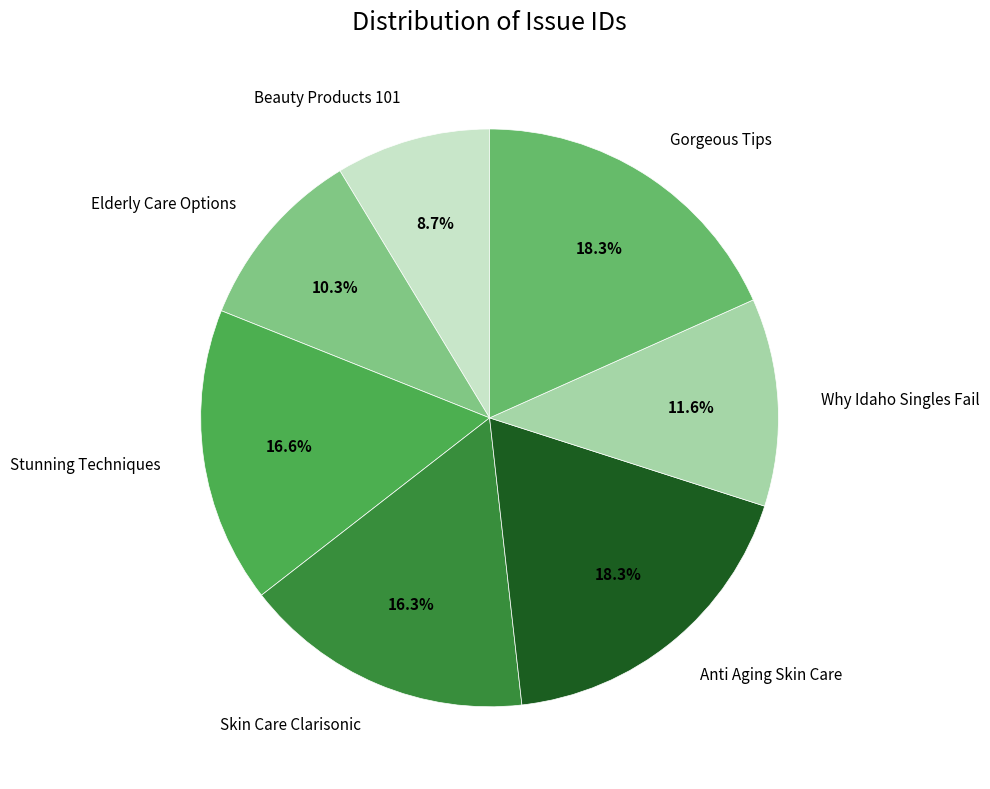

Which has a higher value, Stunning Techniques or Elderly Care Options?

Stunning Techniques